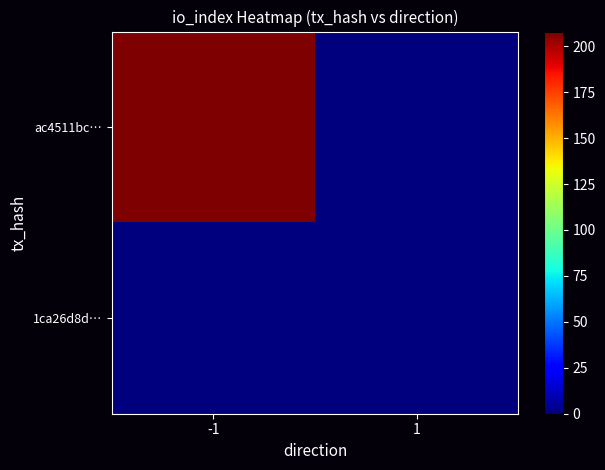

How many data points does each series have?

2